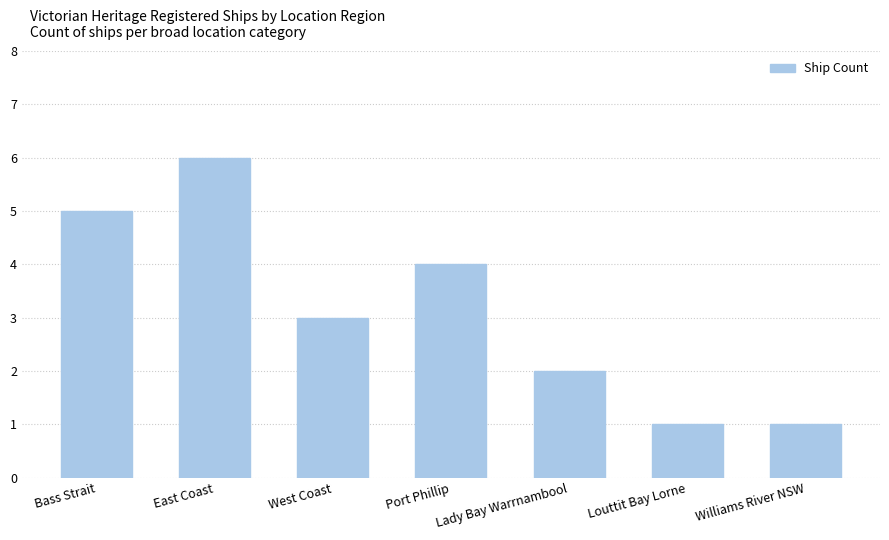

The value at Lady Bay Warrnambool is 3. True or false?

False